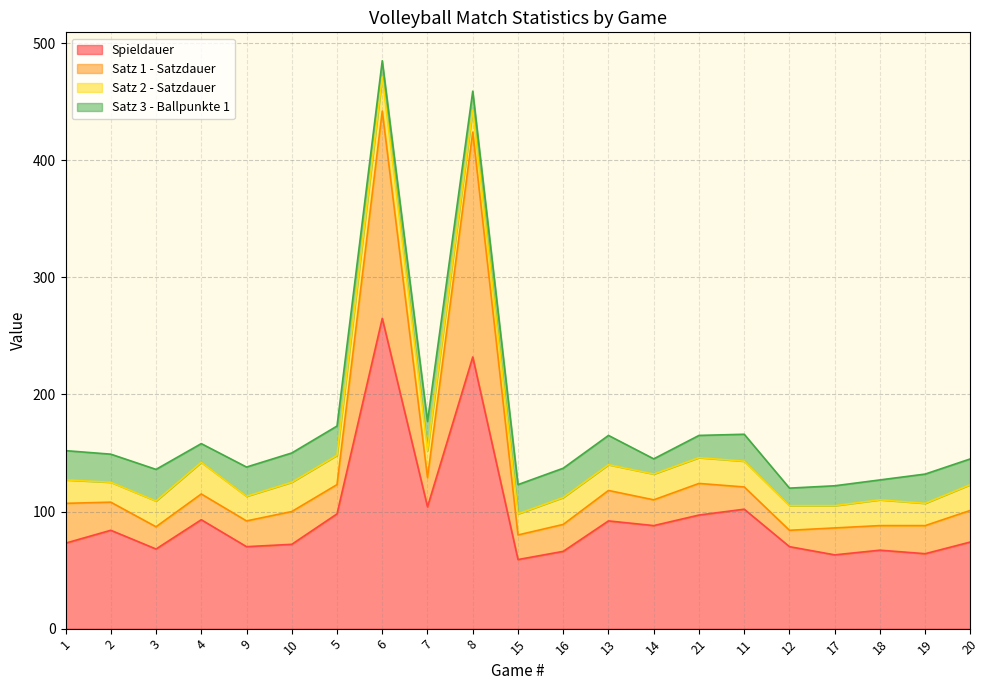

What is the lowest value of the Spieldauer series?

59